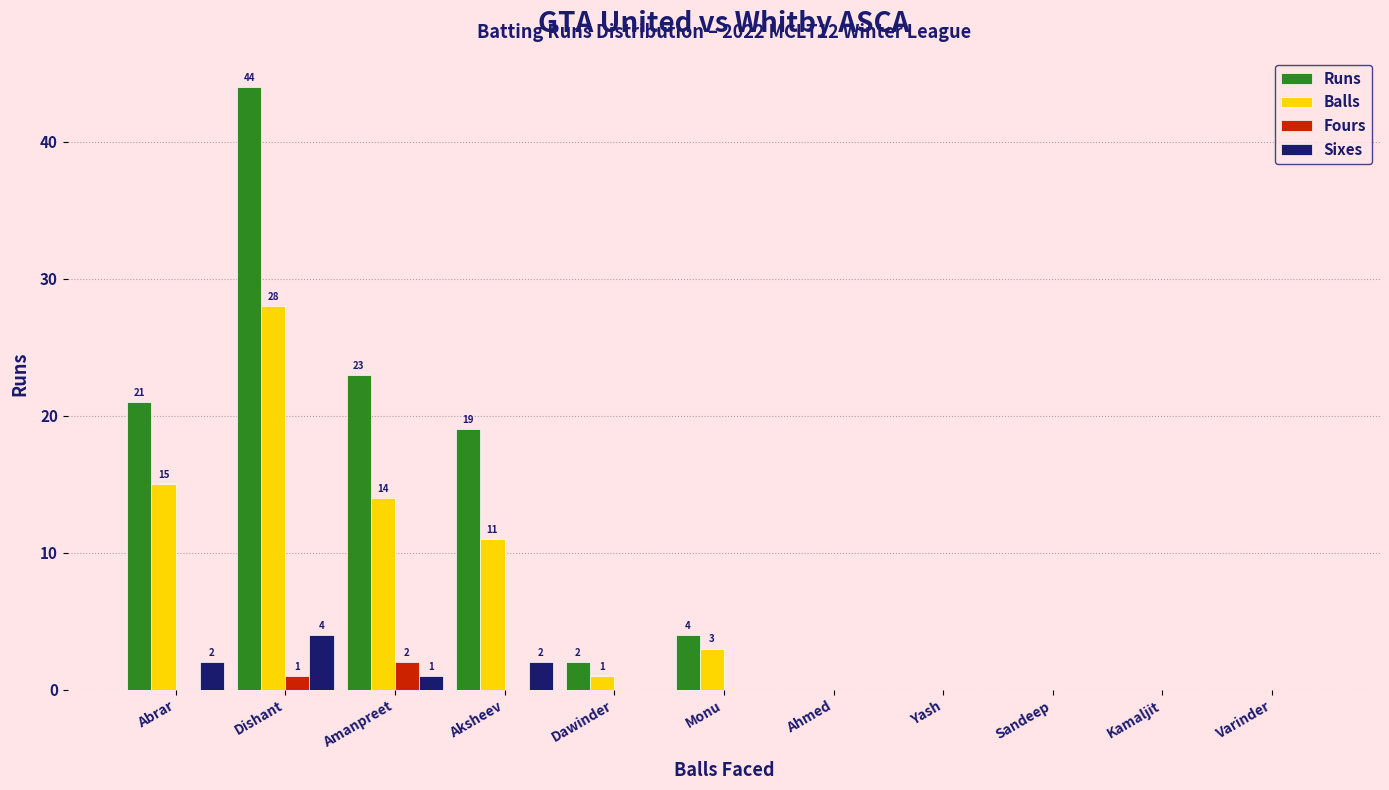

The Balls series shows 0 at Yash. True or false?

True